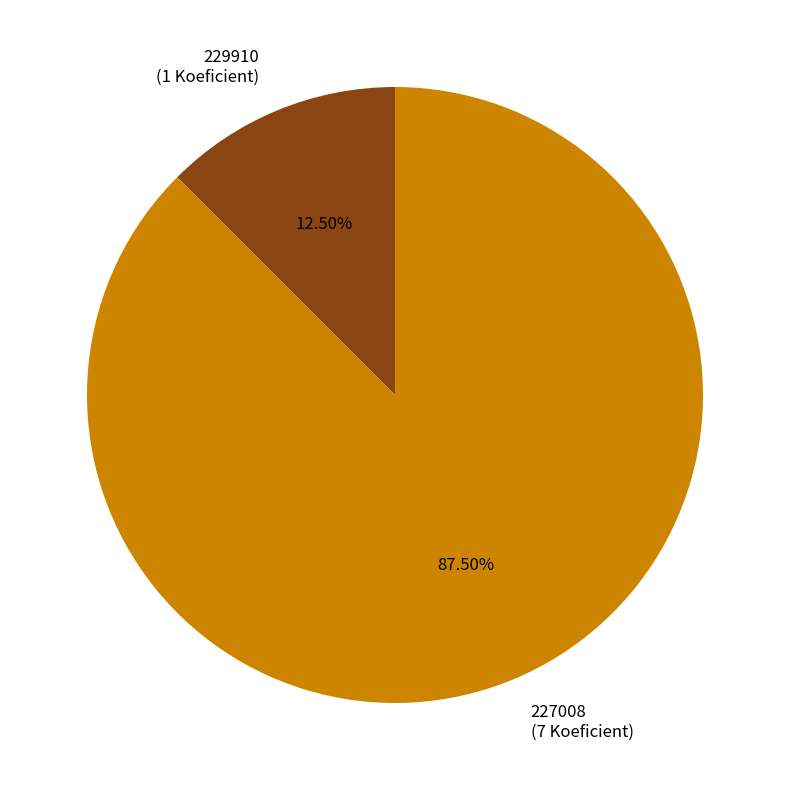

Which category accounts for the majority?

227008